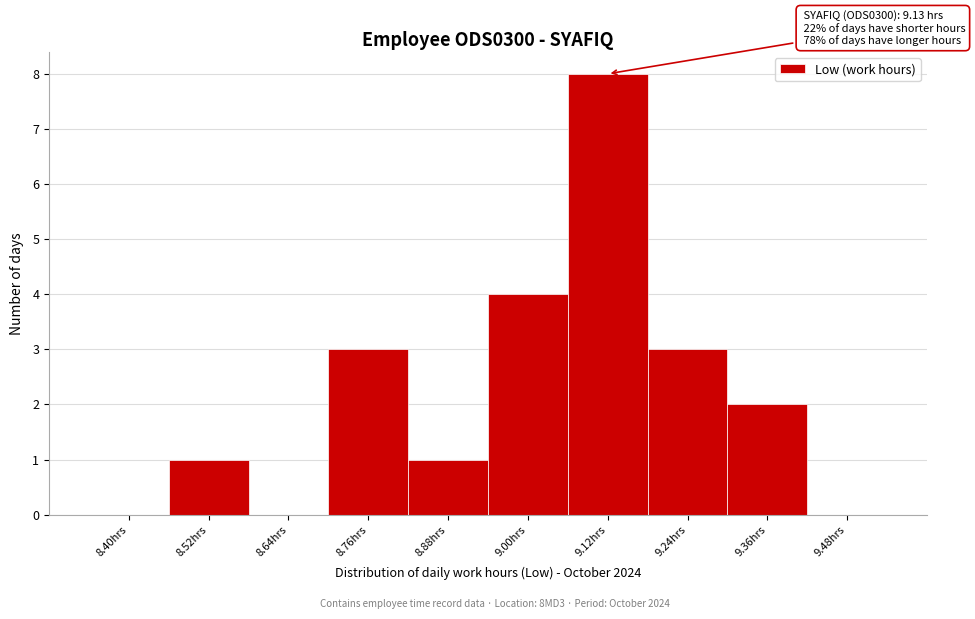

Reading right to left, what are all the values shown in this chart?

9.48hrs=0	9.36hrs=2	9.24hrs=3	9.12hrs=8	9.00hrs=4	8.88hrs=1	8.76hrs=3	8.64hrs=0	8.52hrs=1	8.40hrs=0